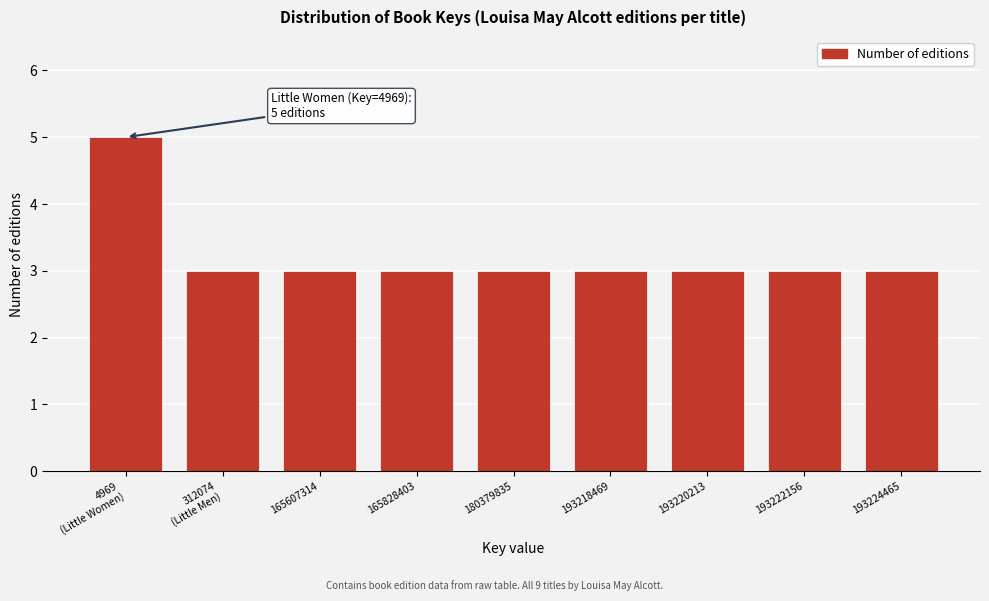

Reading left to right, transcribe all the data shown in this chart.

5	3	3	3	3	3	3	3	3